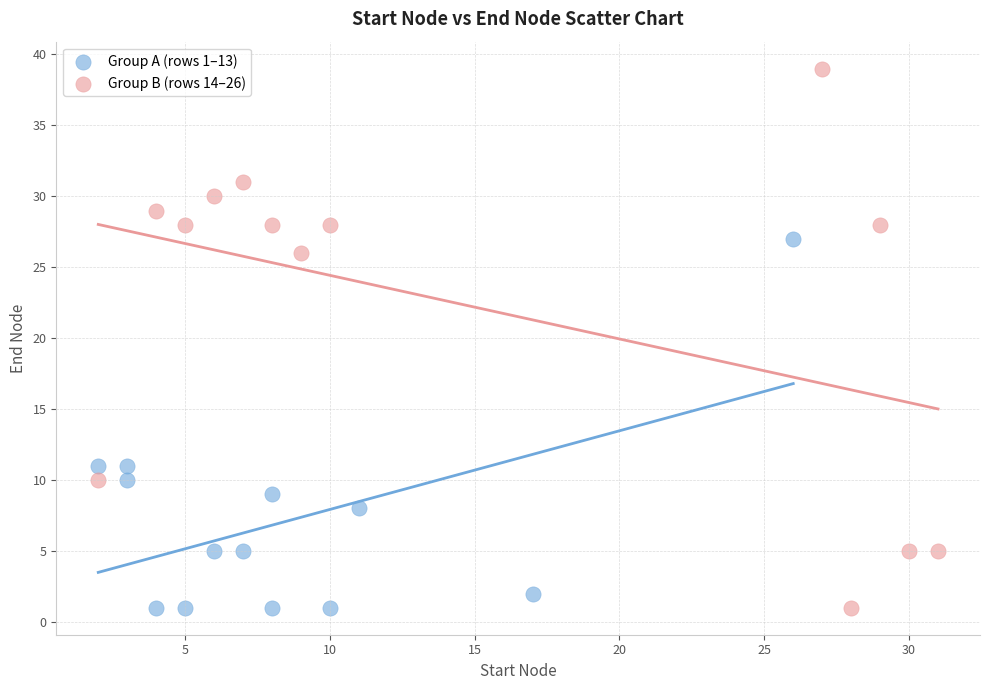

Which series reaches the maximum Y coordinate?

Group B (rows 14–26)